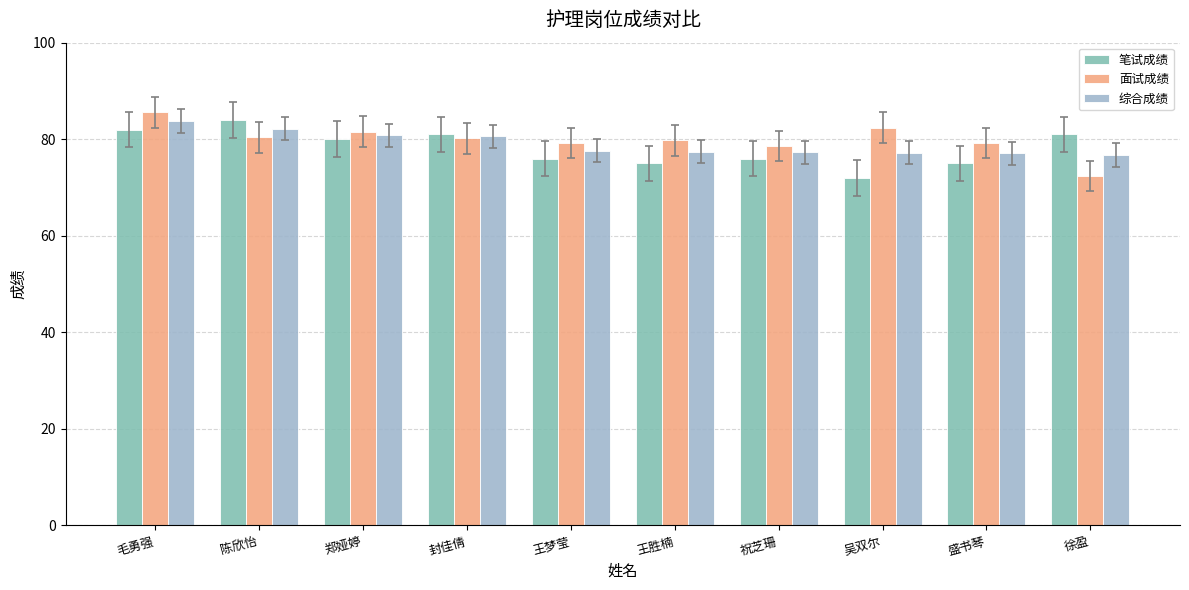

What is the greatest value displayed?

85.6